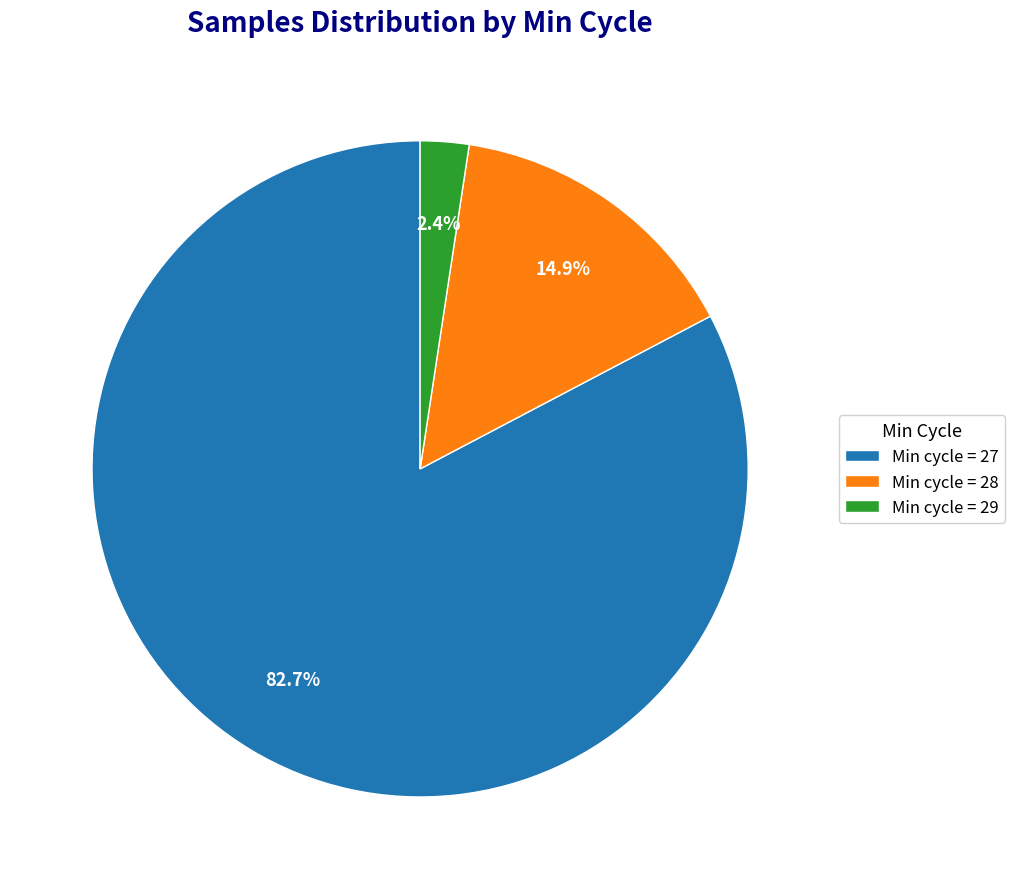

Does any single category account for the majority?

Yes